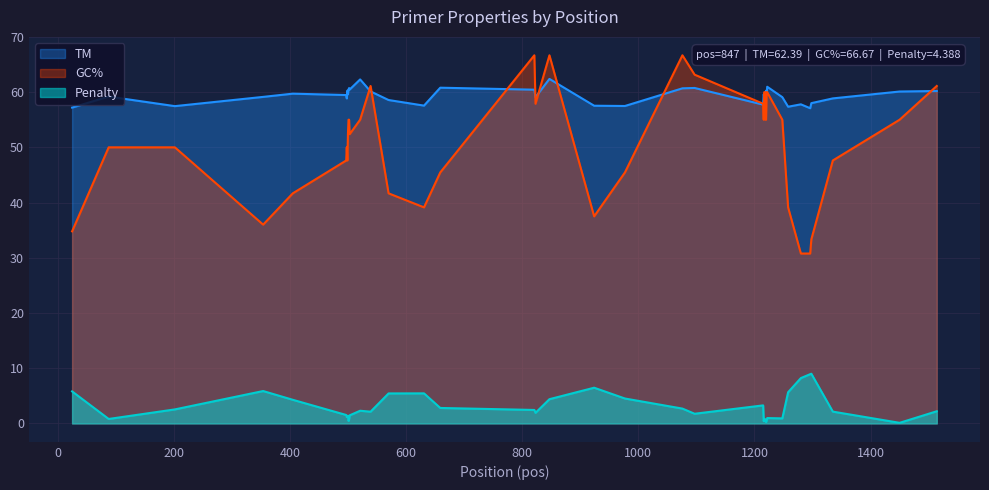

True or false: Penalty has a value of 0.8 at 1217.

True